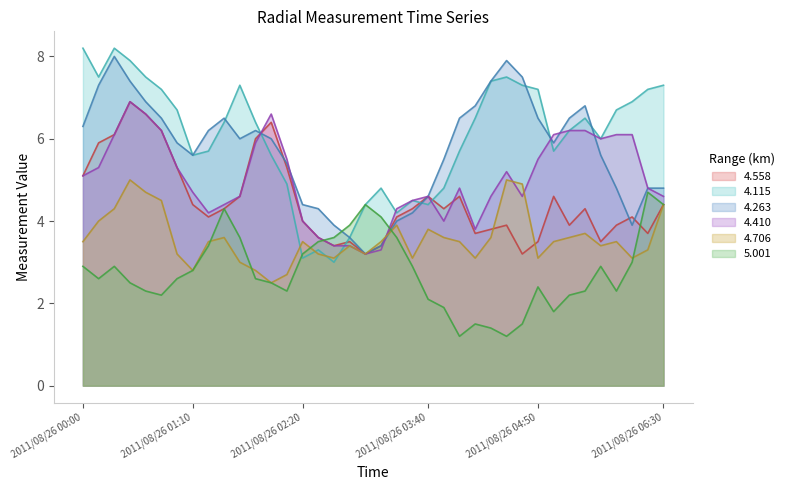

What is the spread (max minus min) of values at 2011/08/26 06:20?

3.9